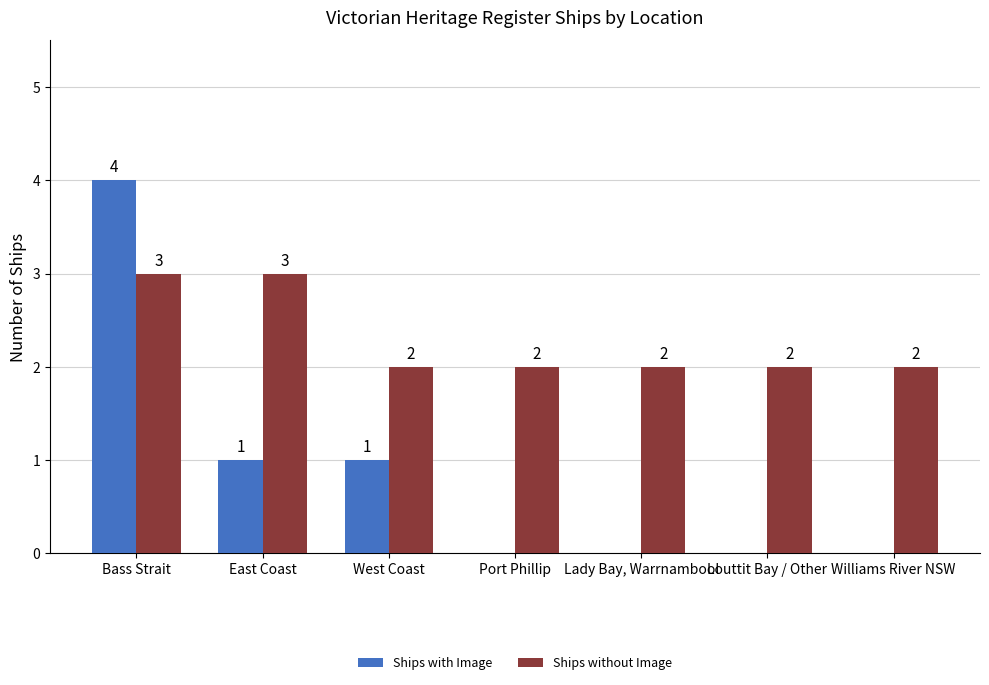

What is the sum of the Ships with Image values at Williams River NSW and Bass Strait?

4